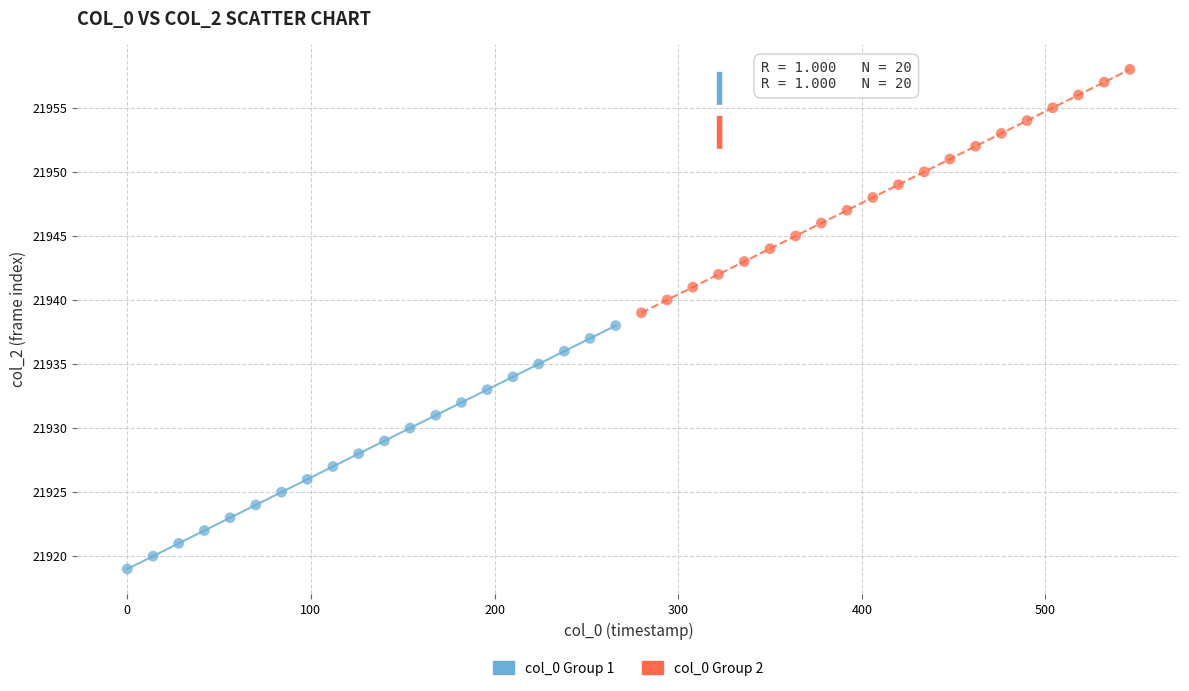

Which series contains the highest Y value?

col_0 Group 2